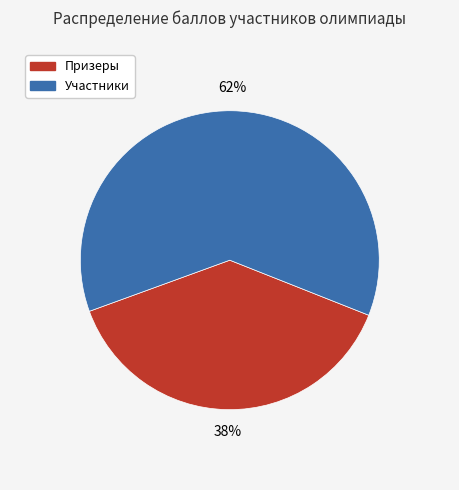

Is there any slice that represents more than half of the pie?

Yes